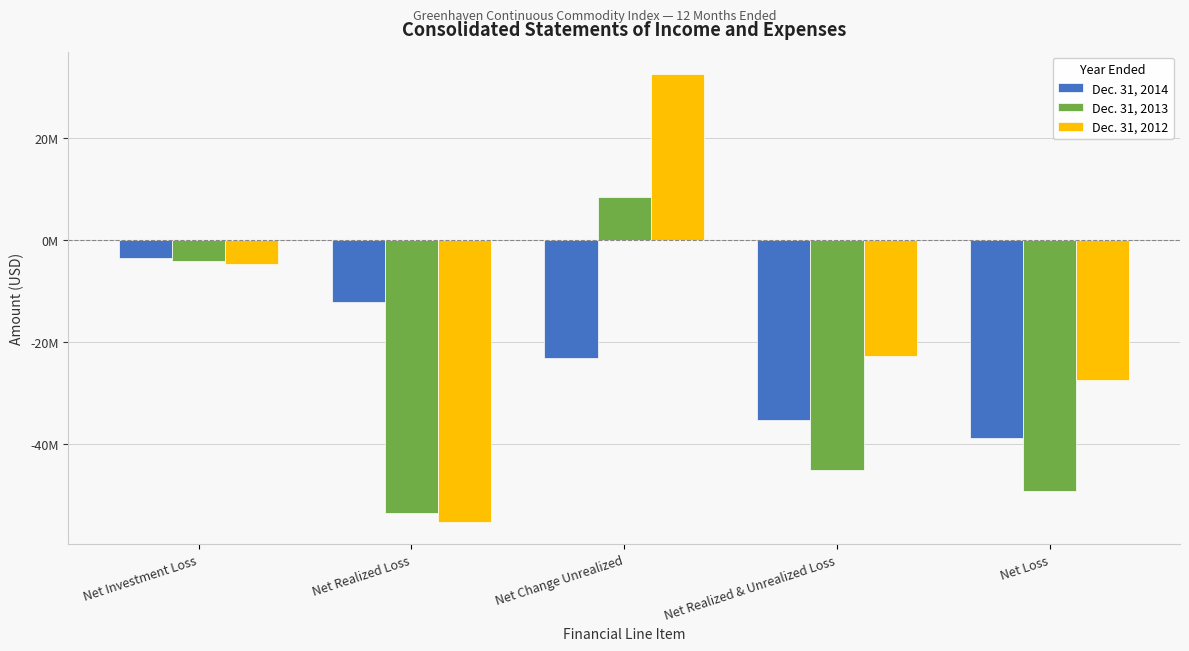

Where is Dec. 31, 2014 nearest to the value -21118954?

Net Change Unrealized